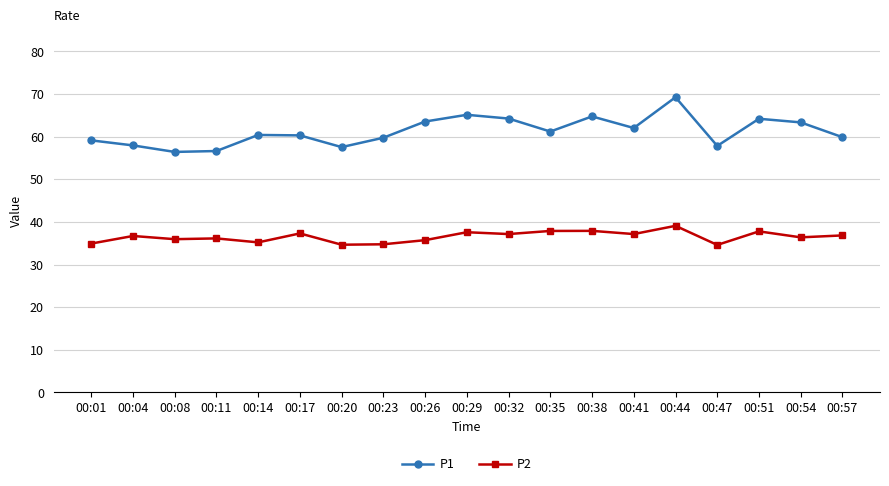

Does the chart have visible grid lines?

Yes